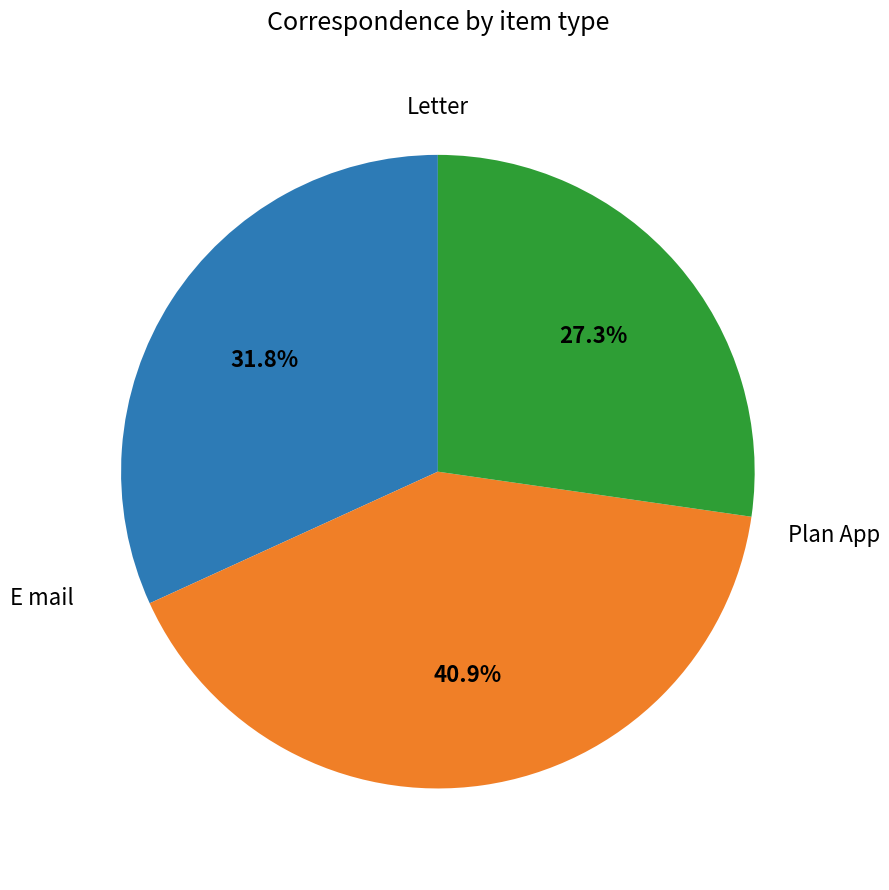

How many slices are in this pie chart?

3